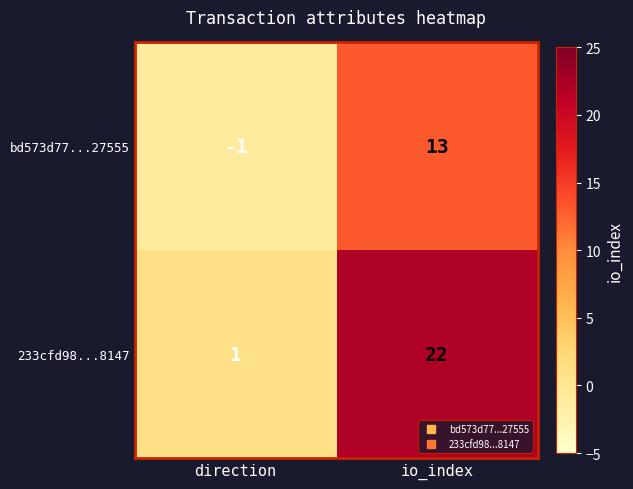

Which category has the highest value in the bd573d77...27555 series?

io_index